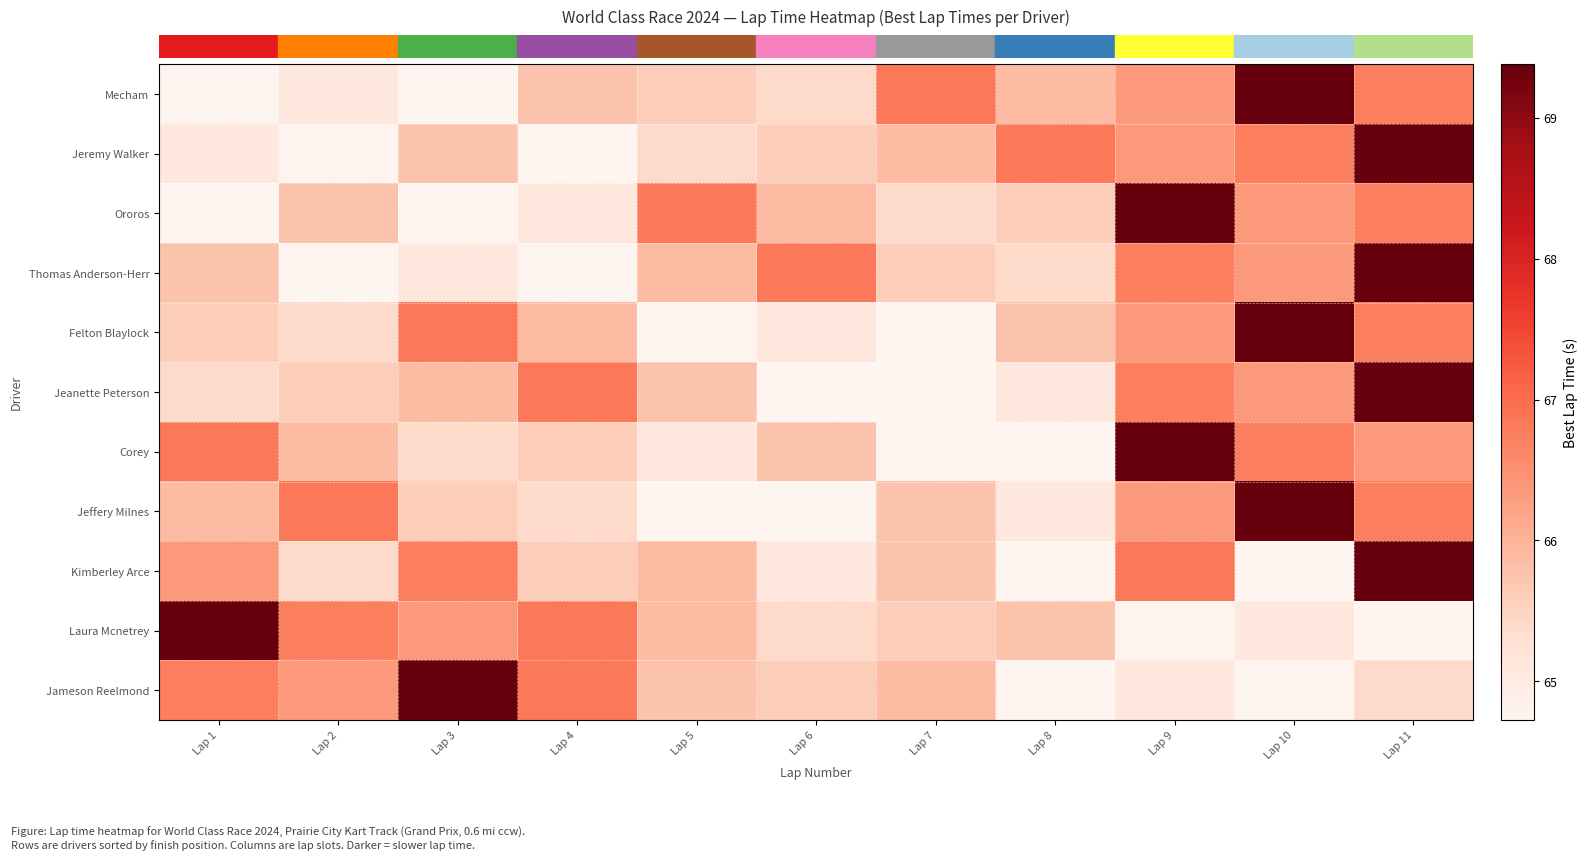

What is the smallest value displayed?

64.7